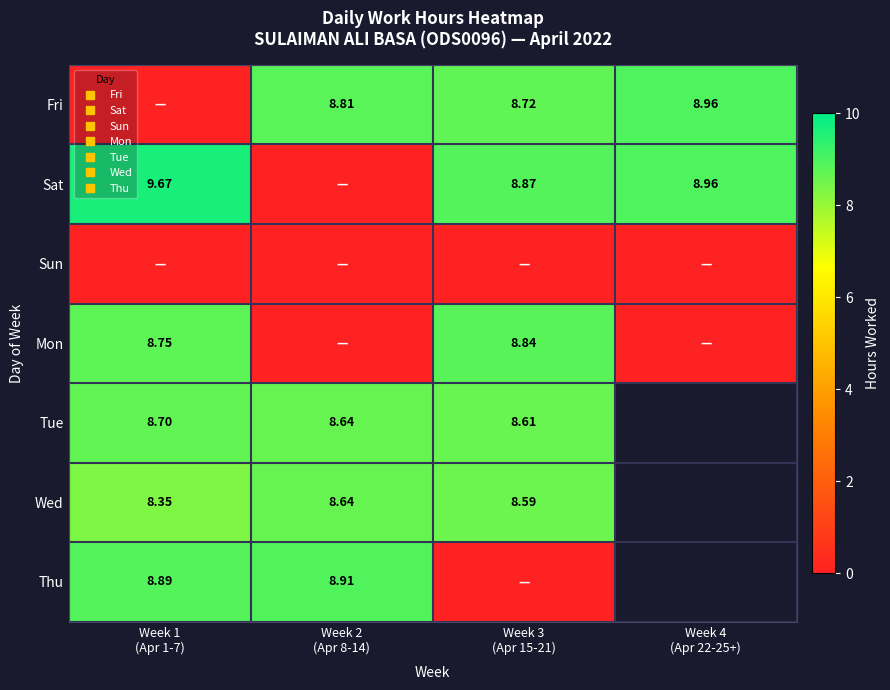

At how many categories does at least one series exceed 1?

4